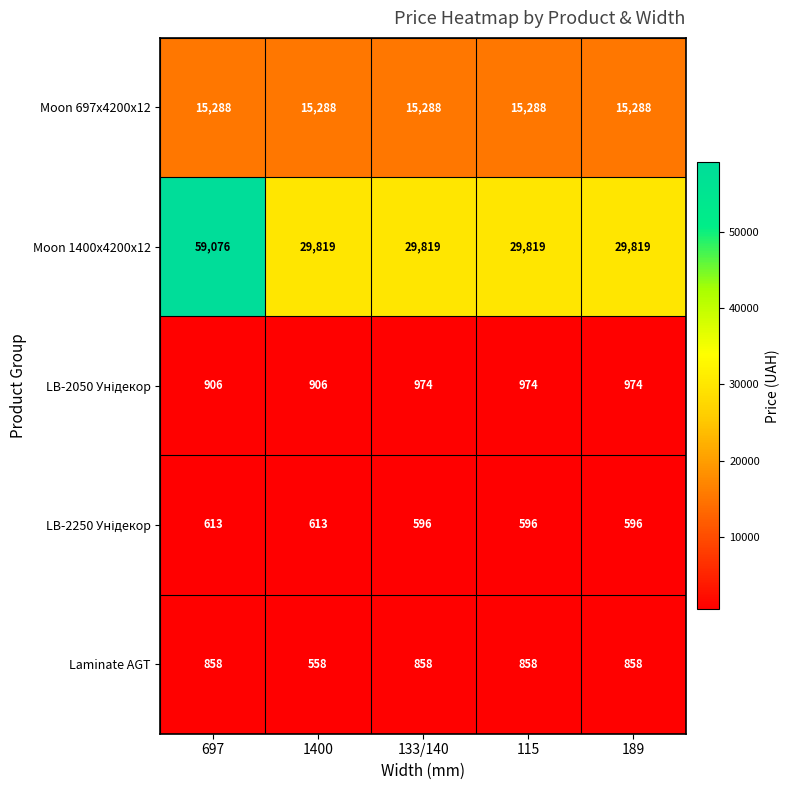

What is the approximate value of Laminate AGT at 133/140?

858